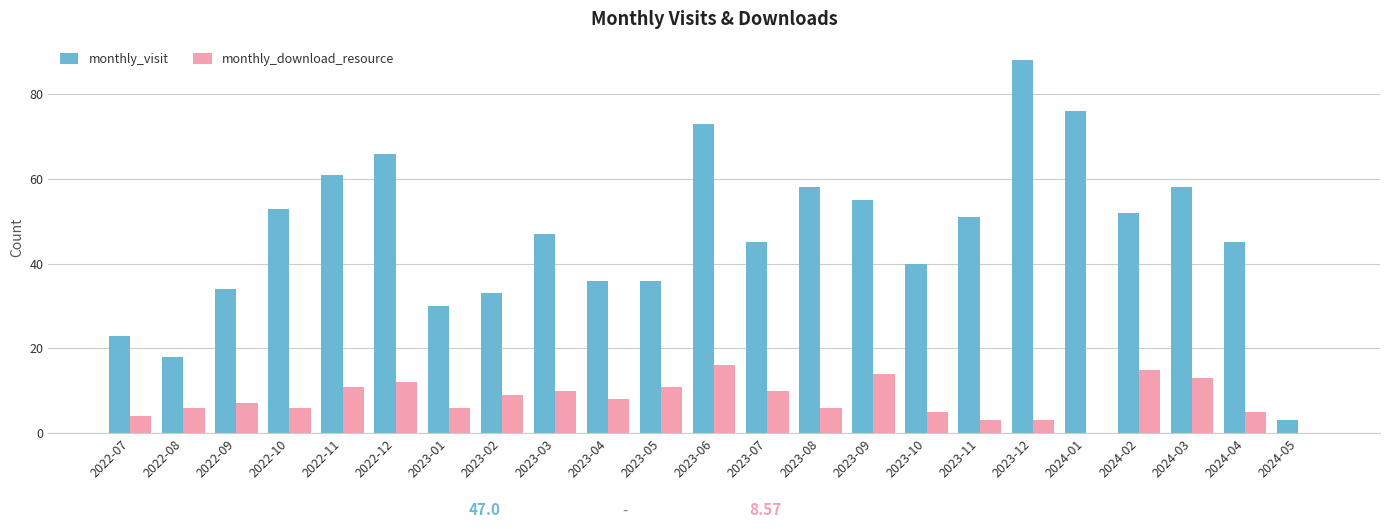

What are all the series names shown in the legend?

monthly_visit, monthly_download_resource